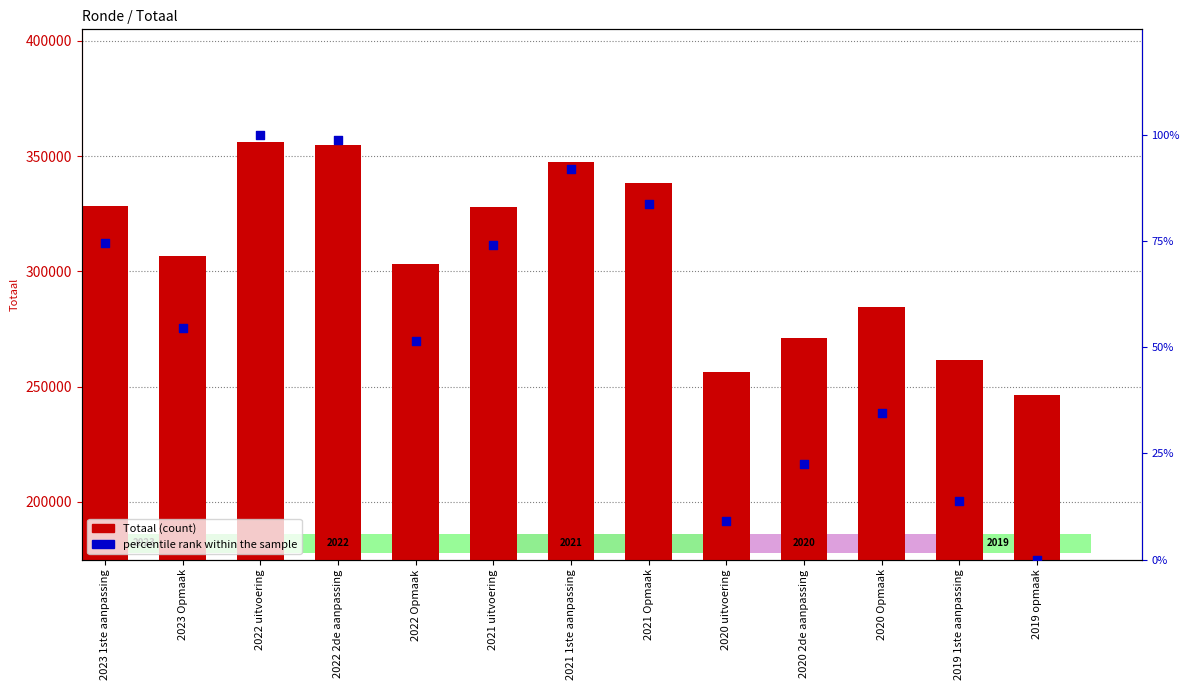

What is the total value across all series at 2019 opmaak?

246579.0